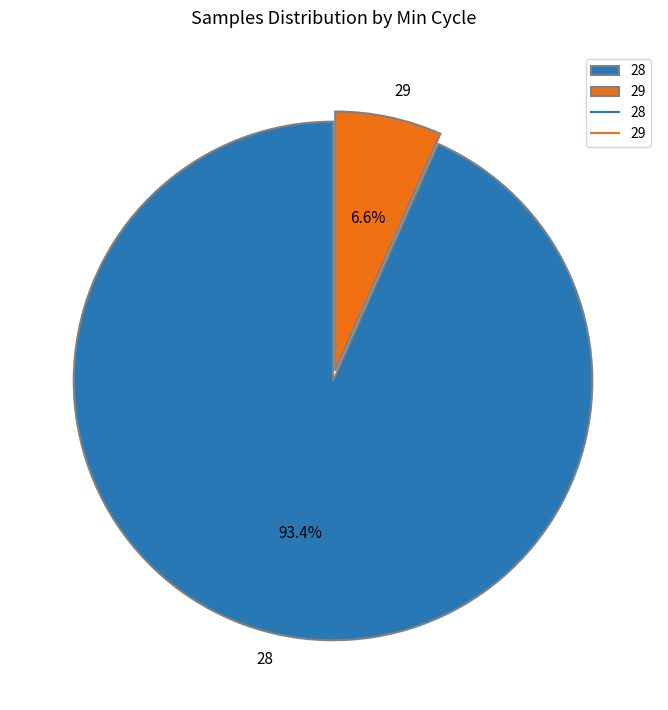

What percentage is the 28 slice, to the nearest percent?

93%